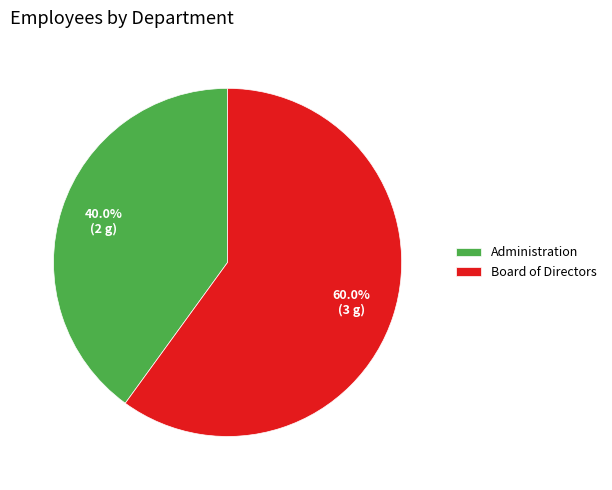

How many segments does this pie chart have?

2